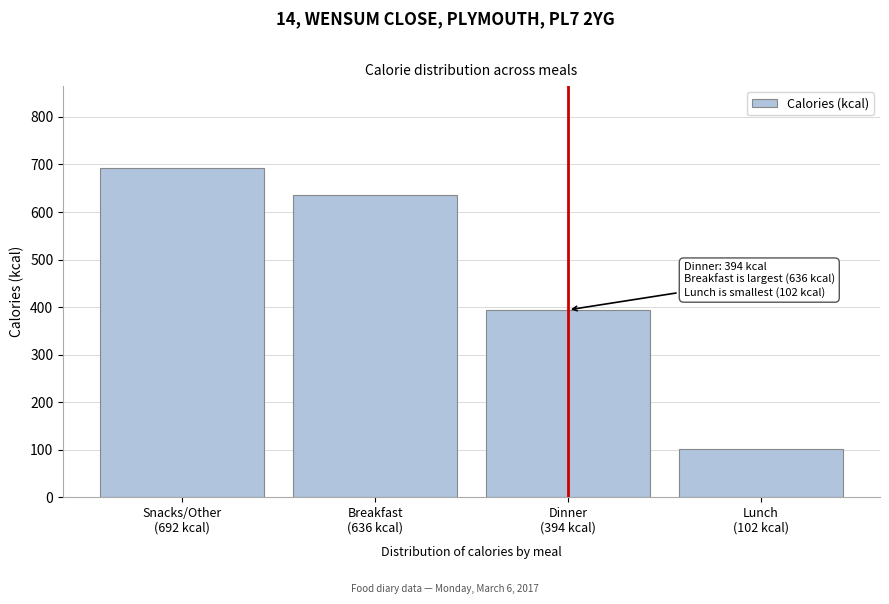

Reading left to right, transcribe all the data shown in this chart.

692	636	394	102